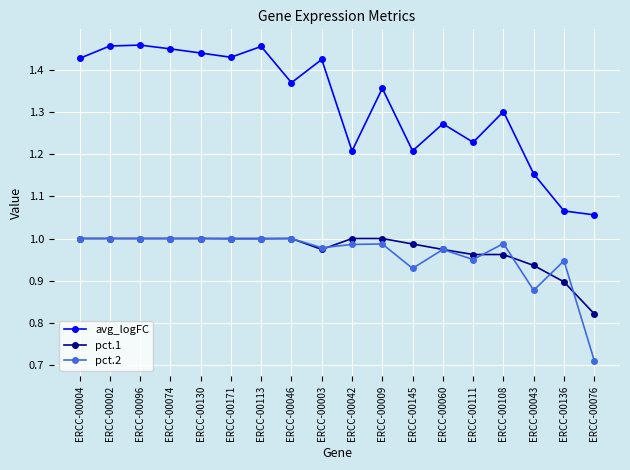

At which label does pct.2 reach its minimum?

ERCC-00076